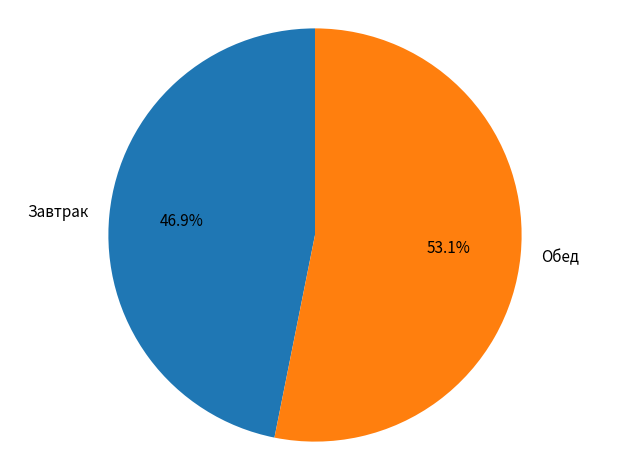

Rank the categories by value from highest to lowest.

Обед, Завтрак